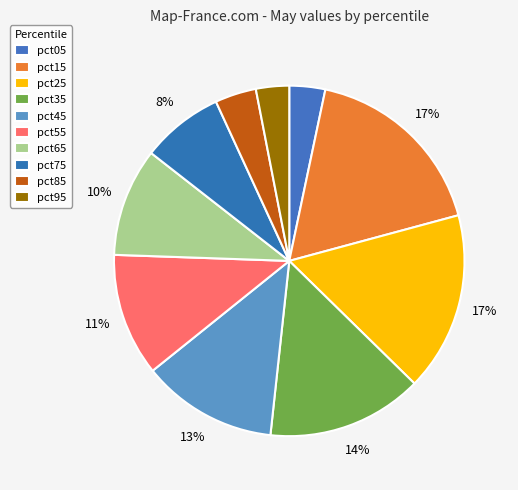

Count the number of slices in the pie.

10